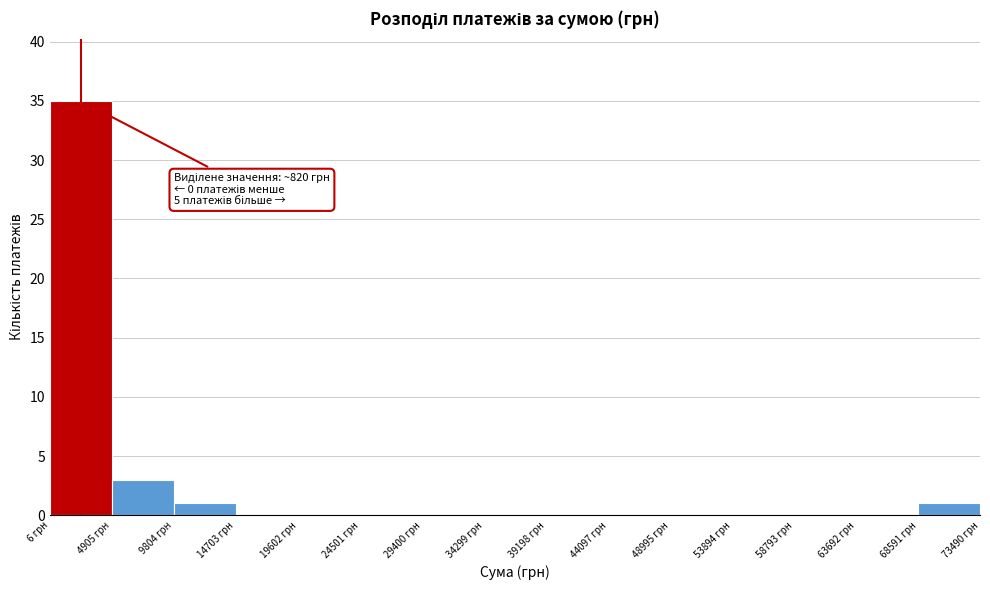

Over which range of the x-axis is the bar tallest?

0 to 5000